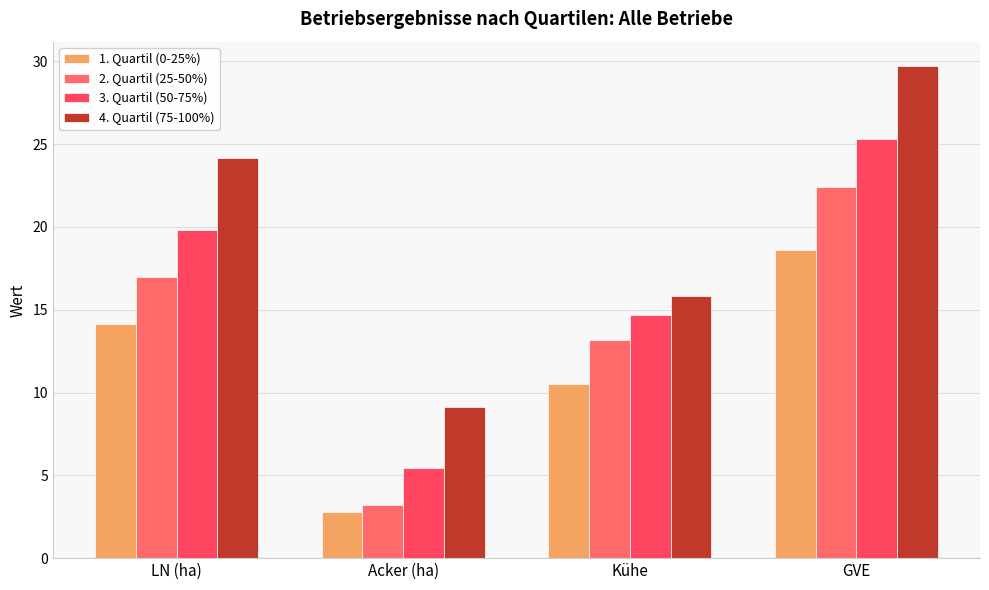

What is the sum of all 3. Quartil (50-75%) values?

65.3